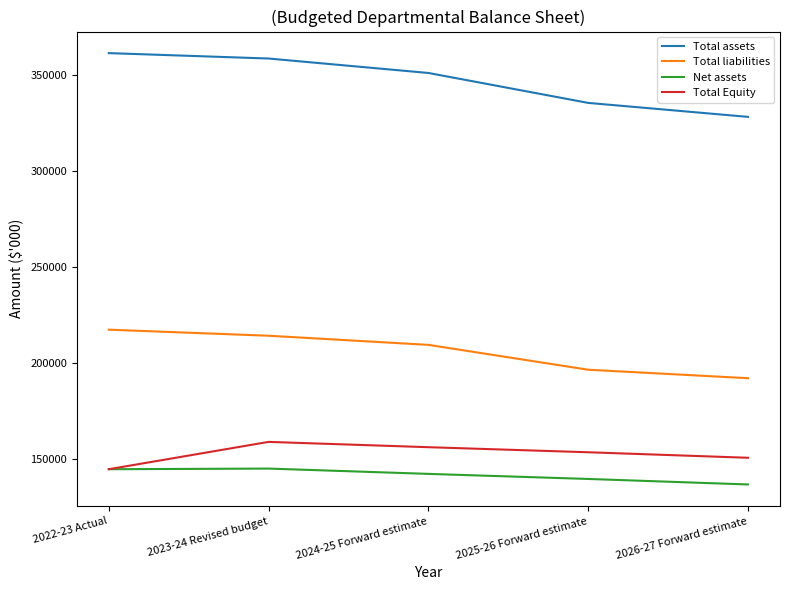

The Total liabilities series shows 75208 at 2022-23 Actual. True or false?

False